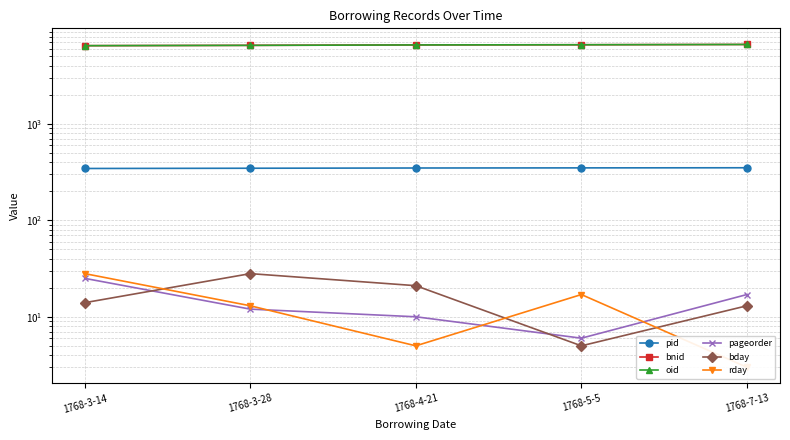

What position from the right is 1768-5-5?

2